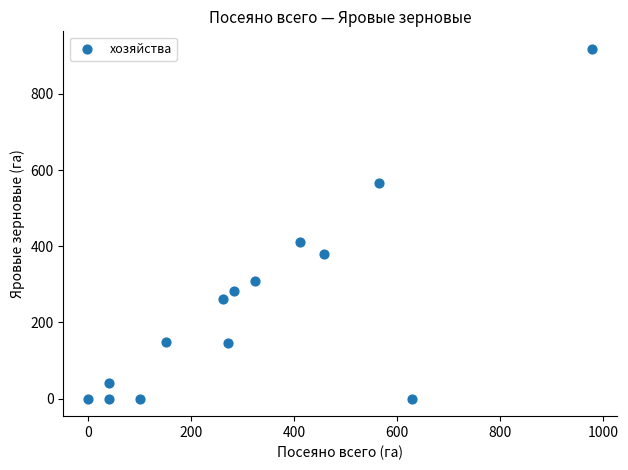

What is the range of Y values (max minus min)?

918